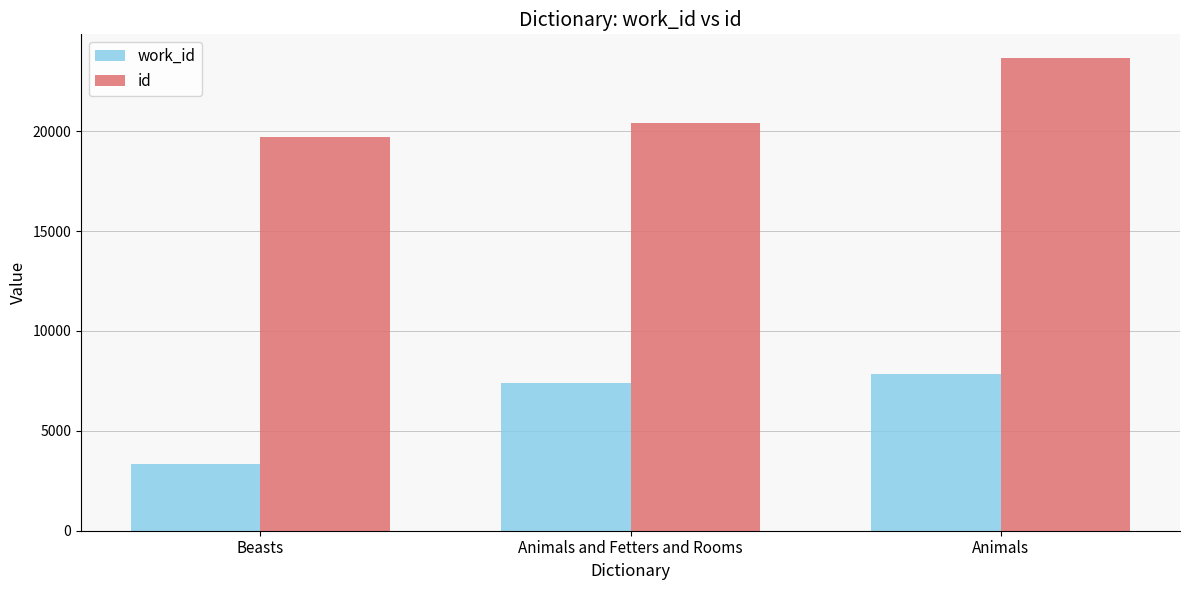

At which category does the chart reach its peak across all series?

Animals